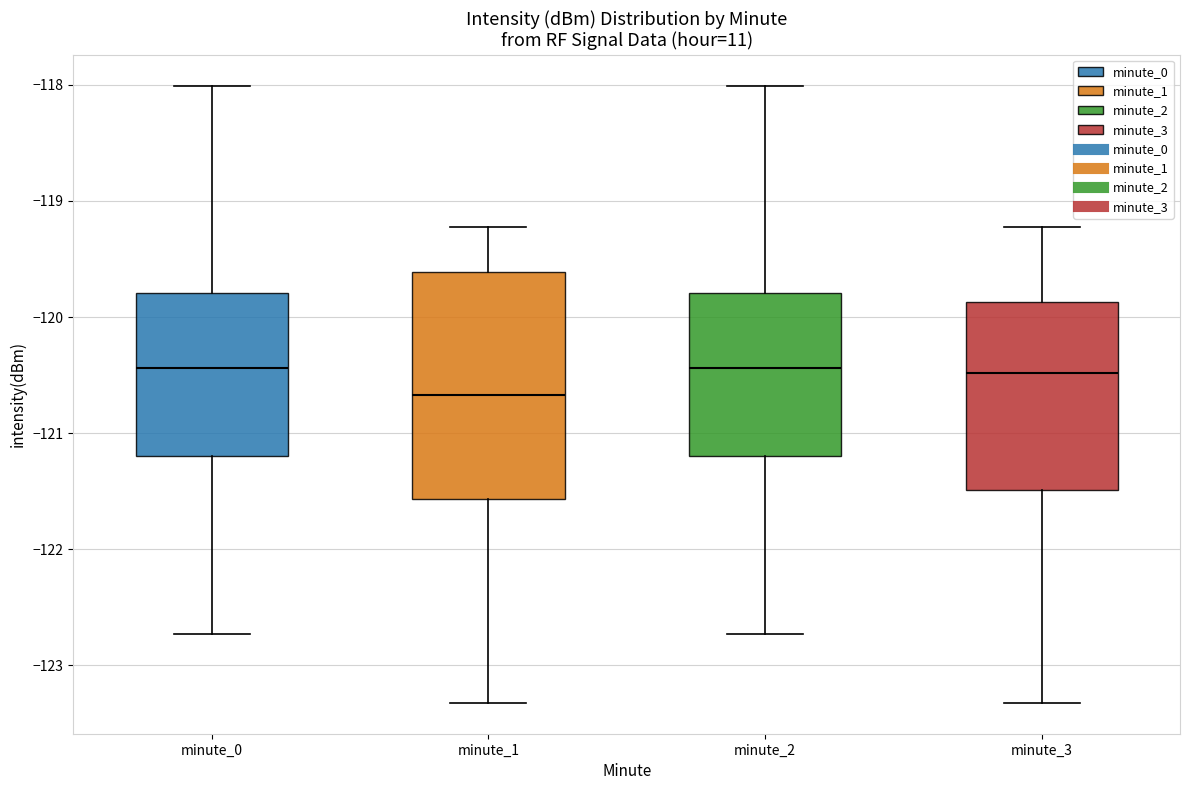

Reading left to right, transcribe this box plot: for each box, give where its median line is, the range the box spans, and where its two whiskers end, as read against the y-axis. The values are not printed on the chart, so give them approximately, as read against the axis.

minute_0: median -120.4, box -121.2 to -119.8, whiskers -122.7 to -118.0
minute_1: median -120.7, box -121.6 to -119.6, whiskers -123.3 to -119.2
minute_2: median -120.4, box -121.2 to -119.8, whiskers -122.7 to -118.0
minute_3: median -120.5, box -121.5 to -119.9, whiskers -123.3 to -119.2